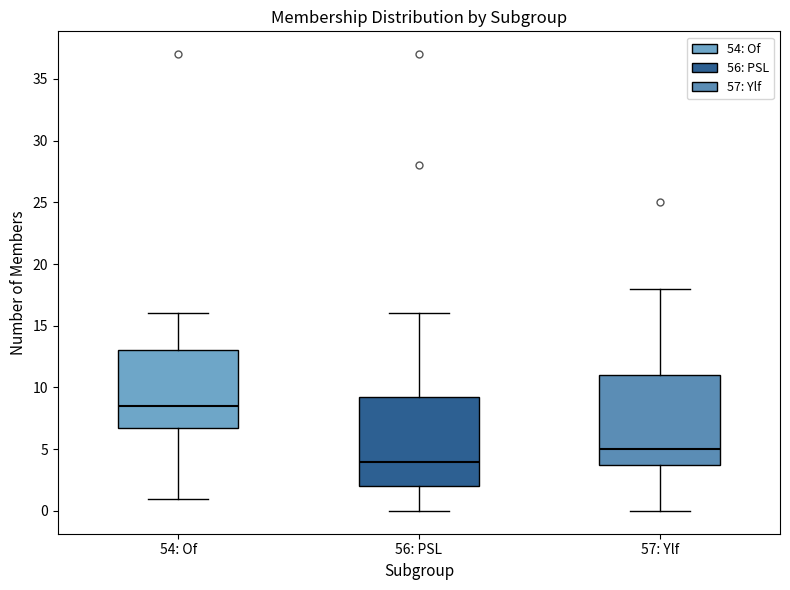

Reading left to right, read every box against the y-axis: the position of its median line, the range the box covers, and the ends of its whiskers. The values are not printed on the chart, so give them approximately, as read against the axis.

54: Of: median 8.5, box 7.0 to 13.0, whiskers 1.0 to 16.0
56: PSL: median 4.0, box 2.0 to 9.5, whiskers 0.0 to 16.0
57: Ylf: median 5.0, box 4.0 to 11.0, whiskers 0.0 to 18.0